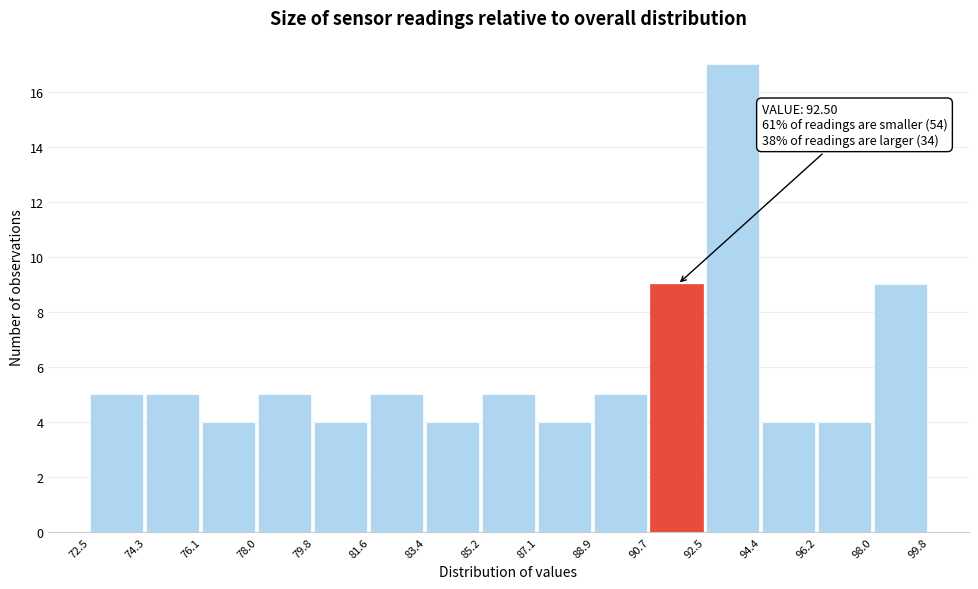

Which range on the x-axis has the tallest bar?

92.5 to 94.4